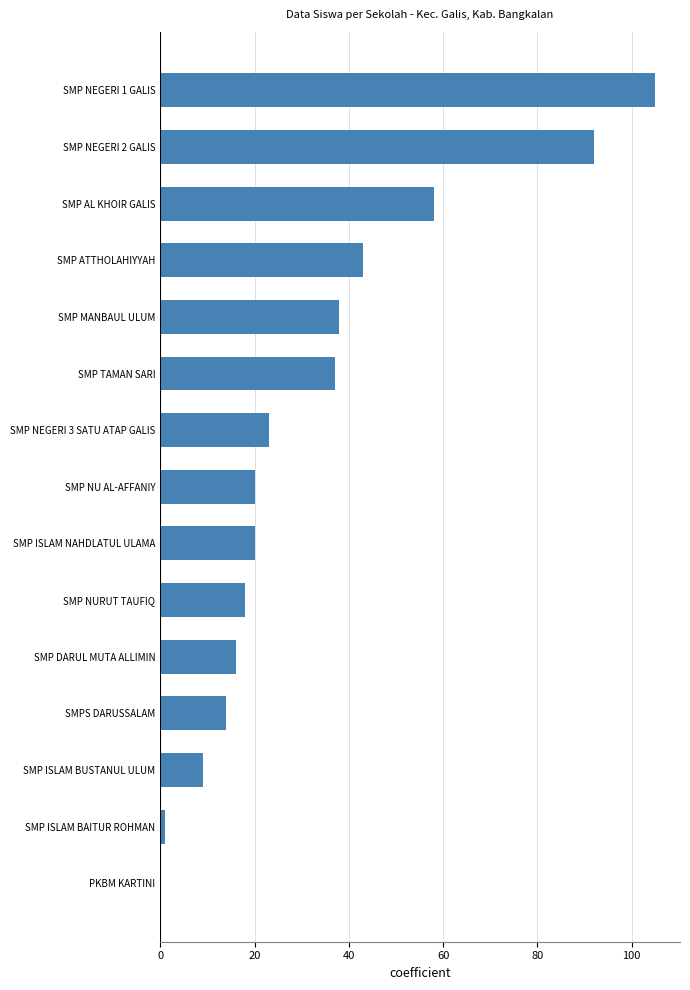

Reading top to bottom, what are all the values shown in this chart?

SMP NEGERI 1 GALIS=105	SMP NEGERI 2 GALIS=92	SMP AL KHOIR GALIS=58	SMP ATTHOLAHIYYAH=43	SMP MANBAUL ULUM=38	SMP TAMAN SARI=37	SMP NEGERI 3 SATU ATAP GALIS=23	SMP NU AL-AFFANIY=20	SMP ISLAM NAHDLATUL ULAMA=20	SMP NURUT TAUFIQ=18	SMP DARUL MUTA ALLIMIN=16	SMPS DARUSSALAM=14	SMP ISLAM BUSTANUL ULUM=9	SMP ISLAM BAITUR ROHMAN=1	PKBM KARTINI=0